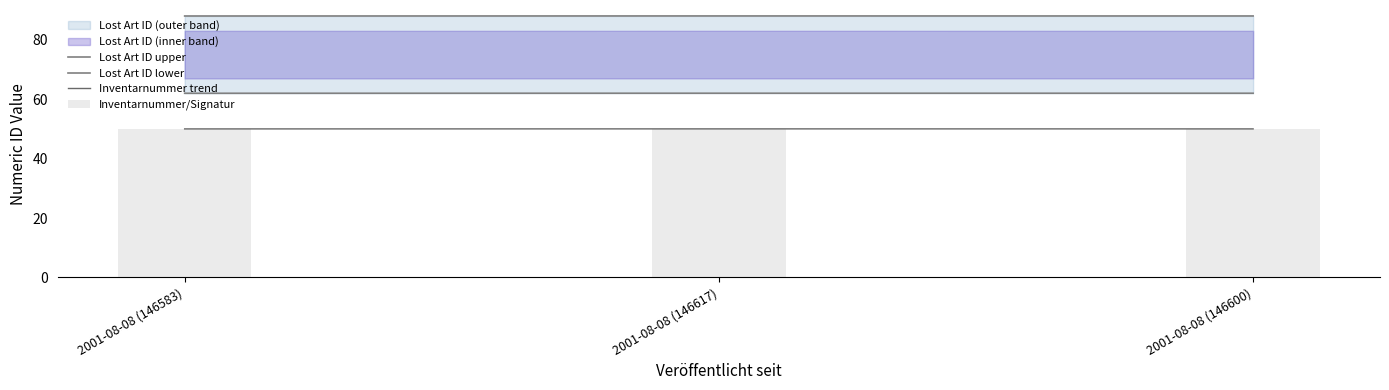

Is the value of Inventarnummer trend at 2001-08-08 (146617) greater than the value of Lost Art ID upper at 2001-08-08 (146600)?

No